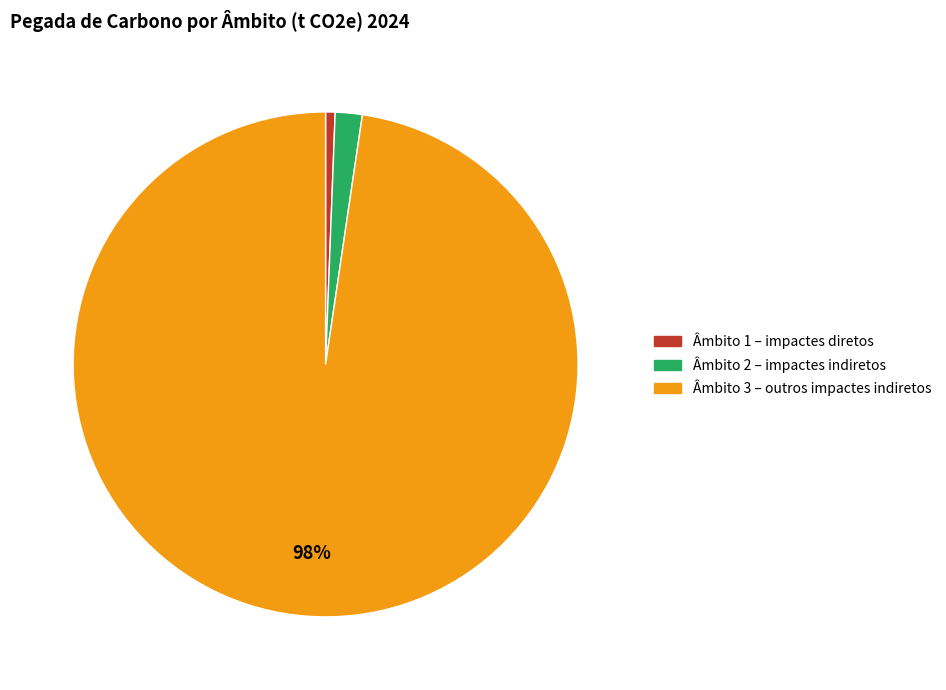

To the nearest percent, what is the average slice percentage?

33%